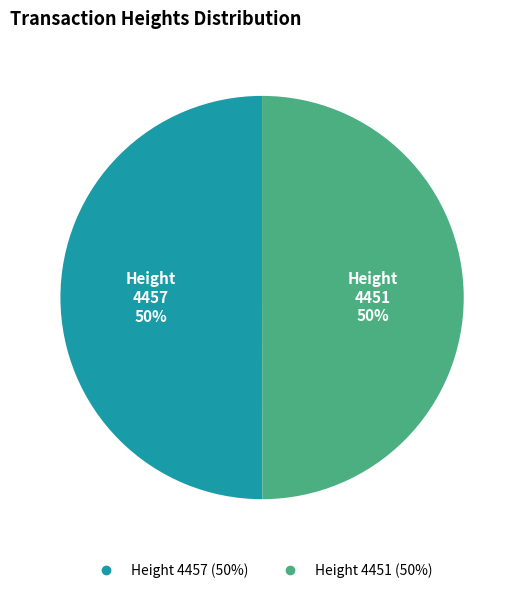

To the nearest percent, what is the average slice percentage?

50%